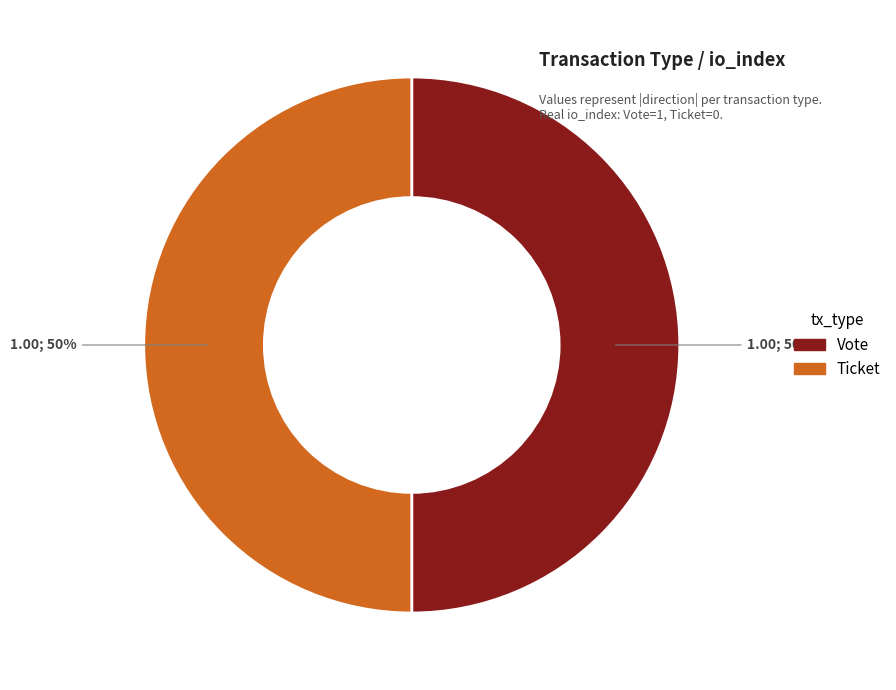

Approximately how many times larger is the value at Ticket compared to Vote?

1.0